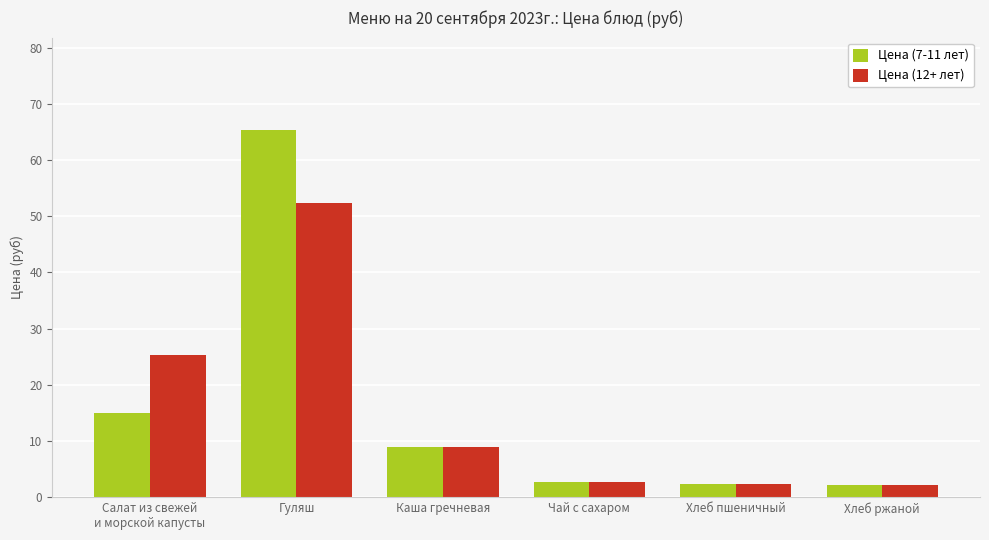

Where does the Цена (12+ лет) series first go above 8?

Салат из свежей
и морской капусты